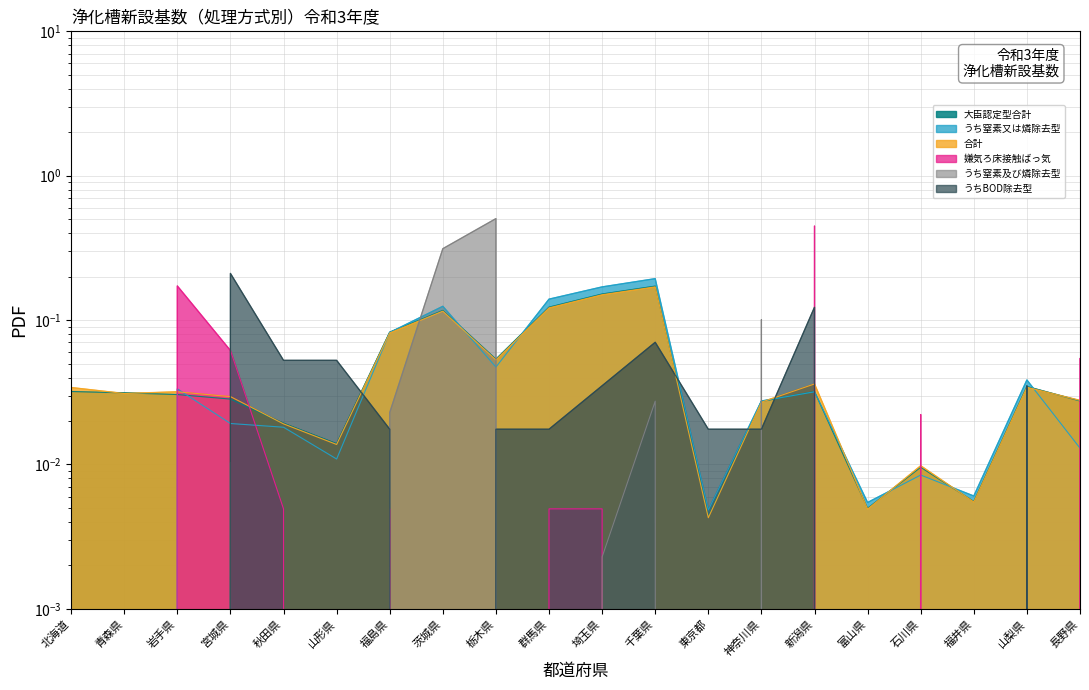

List the series in order of their peak value, lowest first.

合計, 大臣認定型合計, うち窒素又は燐除去型, うちBOD除去型, 嫌気ろ床接触ばっ気, うち窒素及び燐除去型